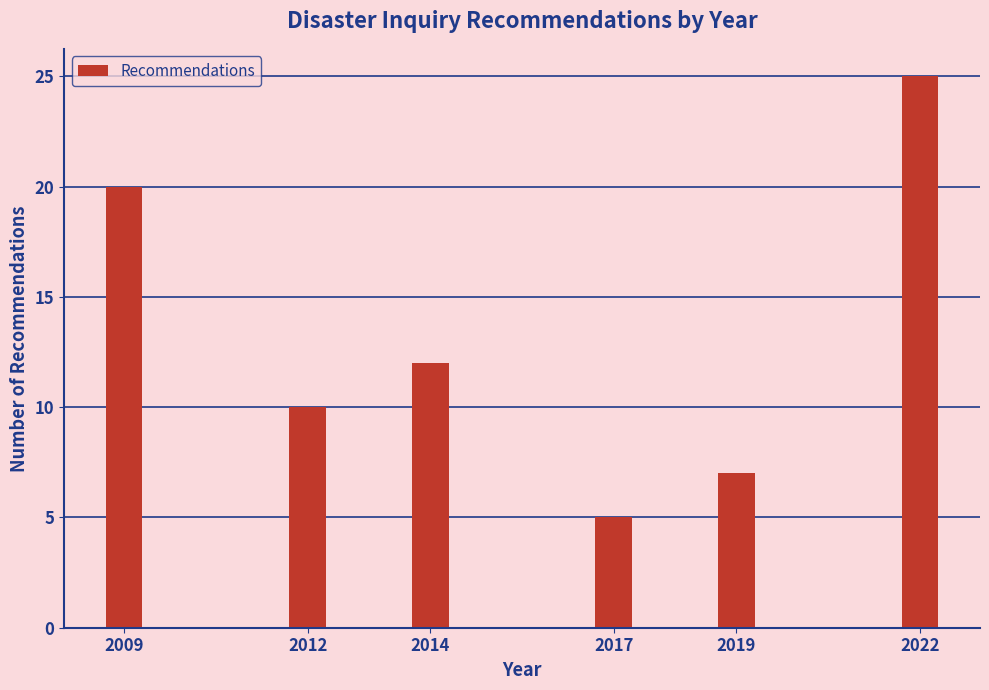

Reading left to right, transcribe all the data shown in this chart.

2009=20	2012=10	2014=12	2017=5	2019=7	2022=25